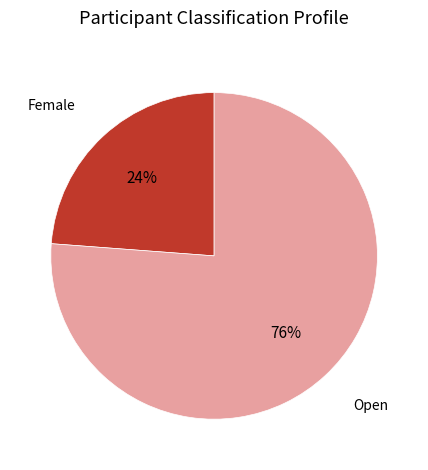

Is there any slice that represents more than half of the pie?

Yes